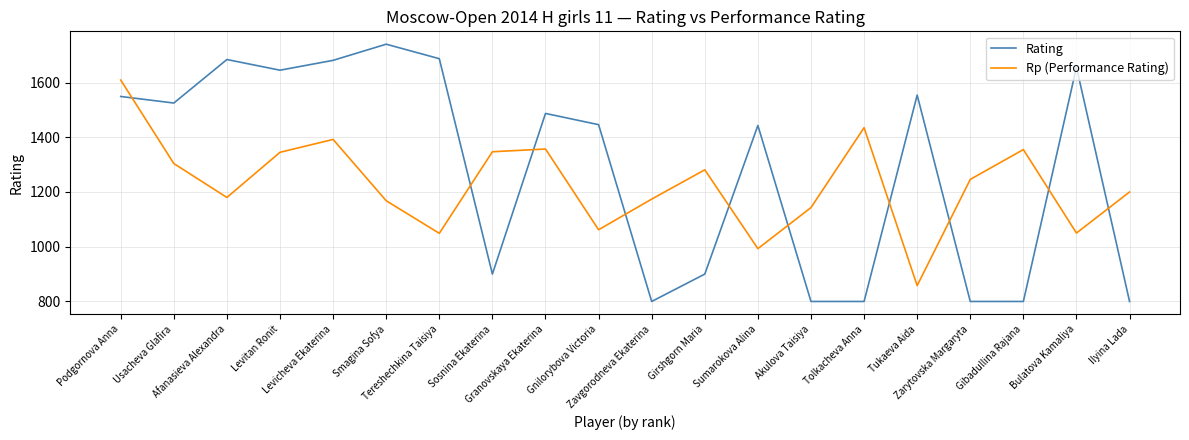

What is the minimum value for Rp (Performance Rating)?

858